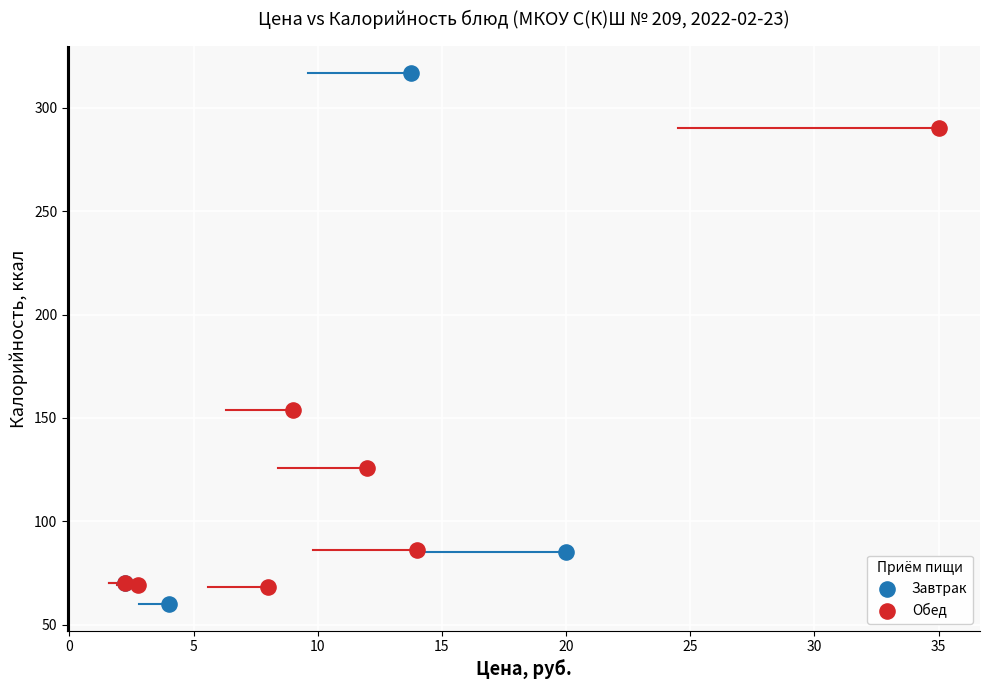

What are all the series names shown in the legend?

Завтрак, Обед